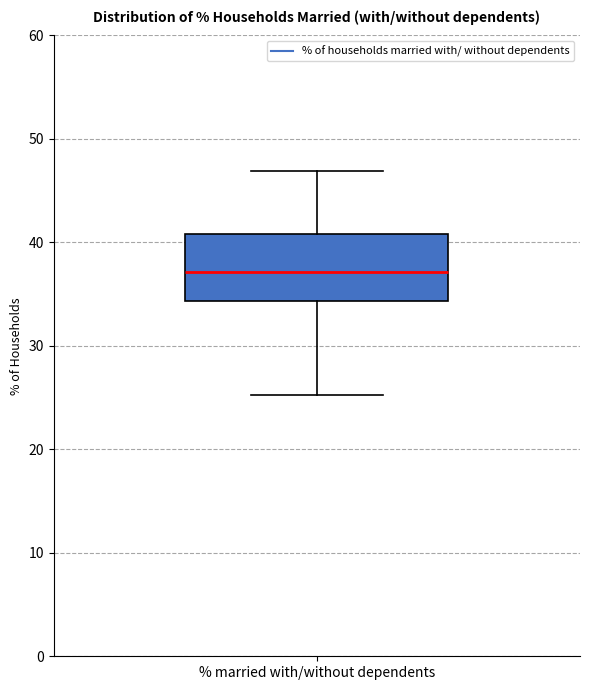

Read this box plot against the y-axis: the position of the median line, the range covered by the box, and the ends of both whiskers. The values are not printed on the chart, so give them approximately, as read against the axis.

median 37, box 34 to 41, whiskers 25 to 47